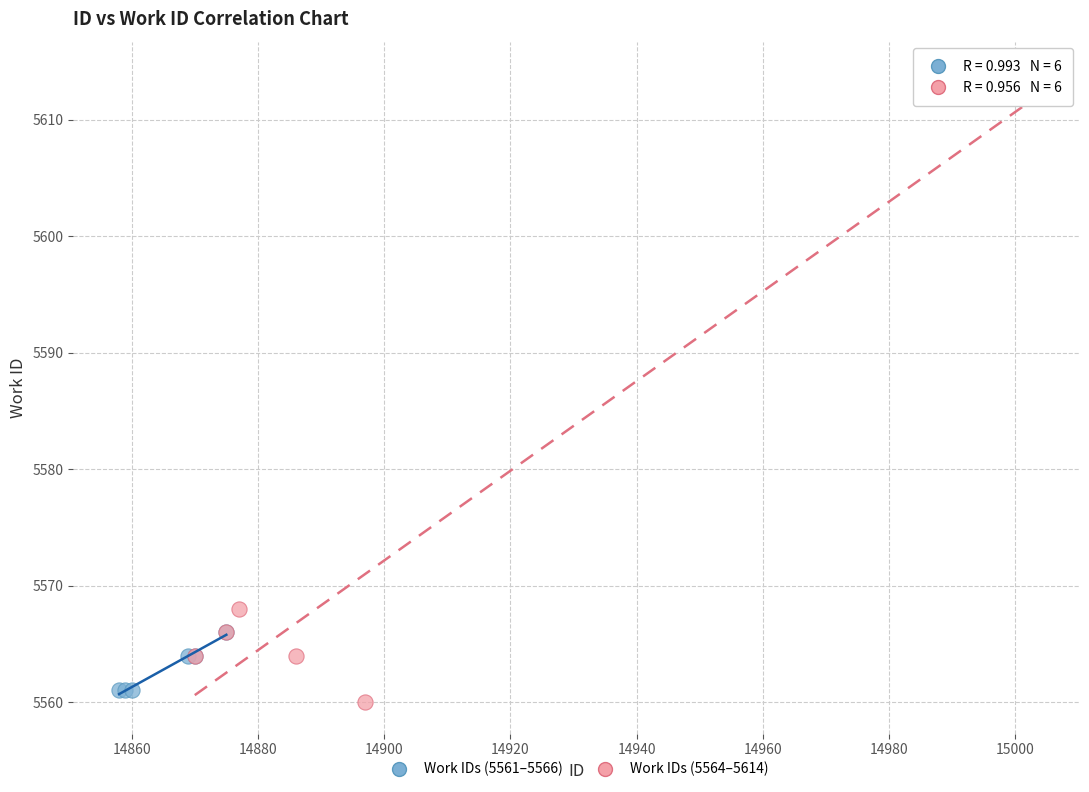

What are all the series names shown in the legend?

Work IDs (5561–5566), Work IDs (5564–5614)